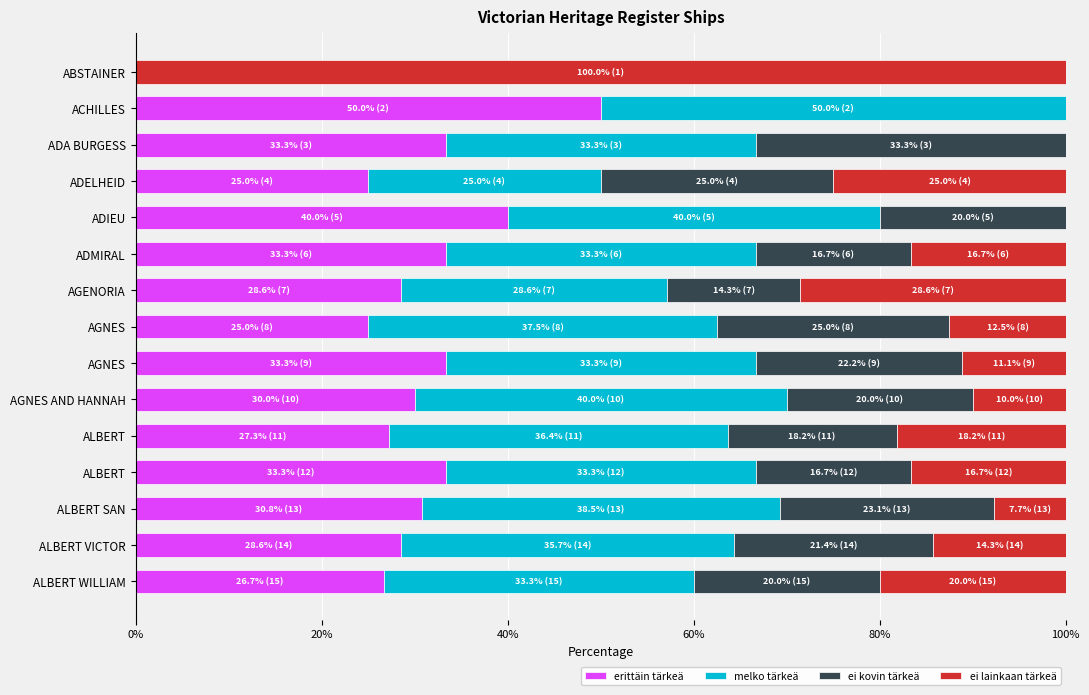

How many distinct data groups are displayed?

4